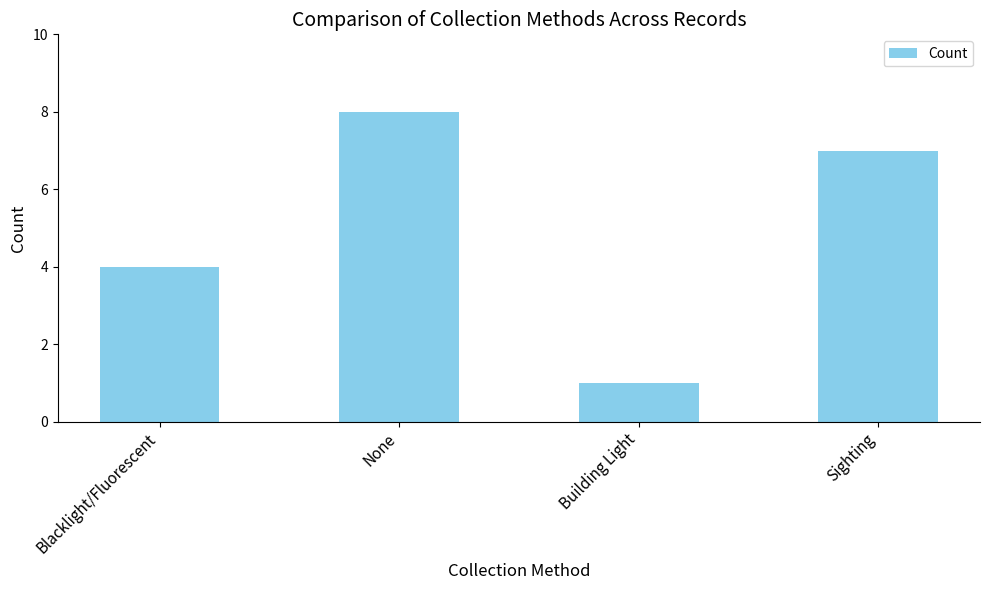

Where does the data first go above 7?

None